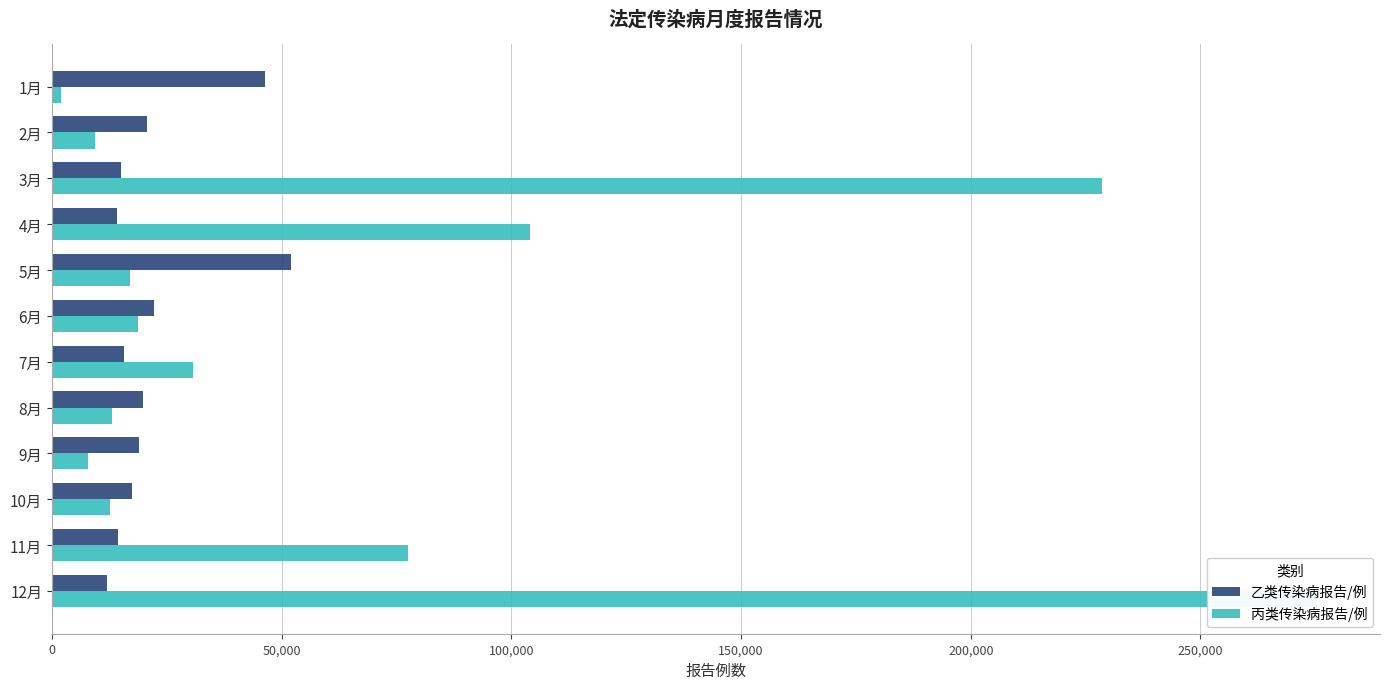

What is the lowest value of the 乙类传染病报告/例 series?

11950